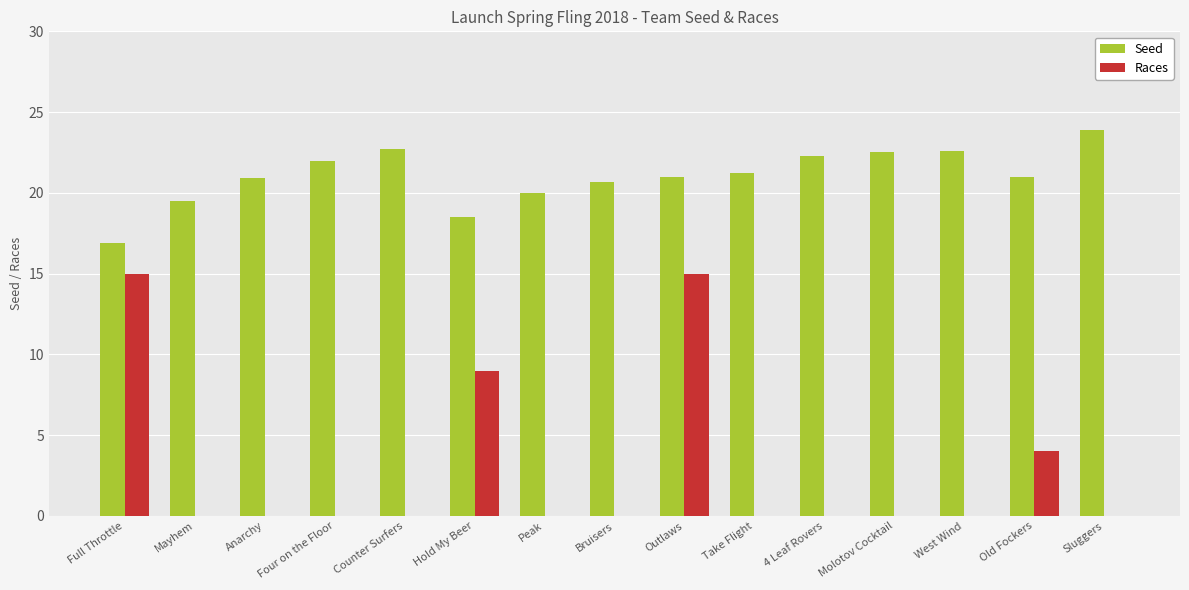

How many series are shown in this chart?

2